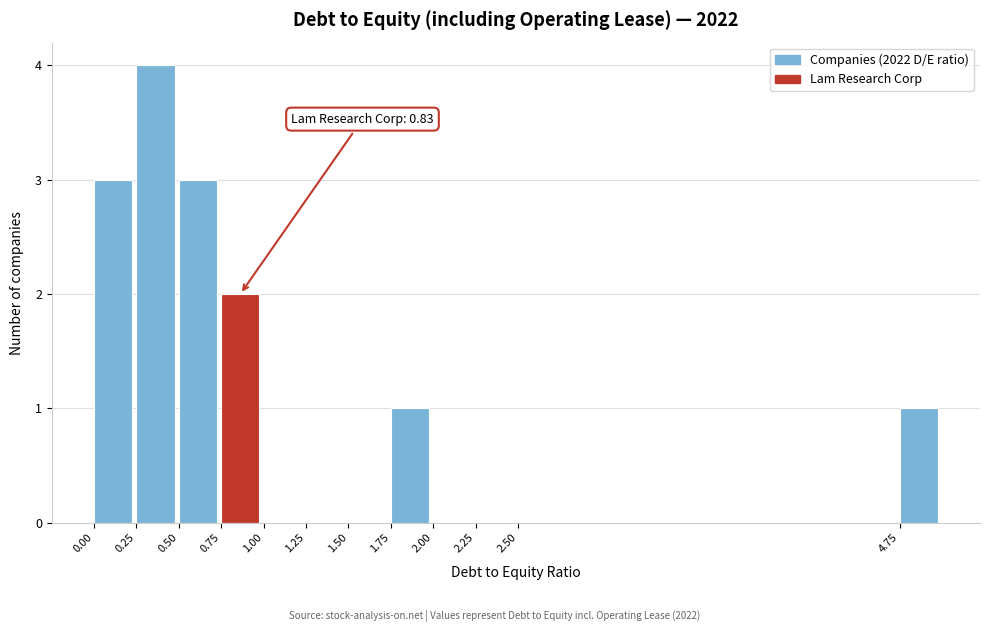

Over which range of the x-axis is the bar tallest?

0.25 to 0.50